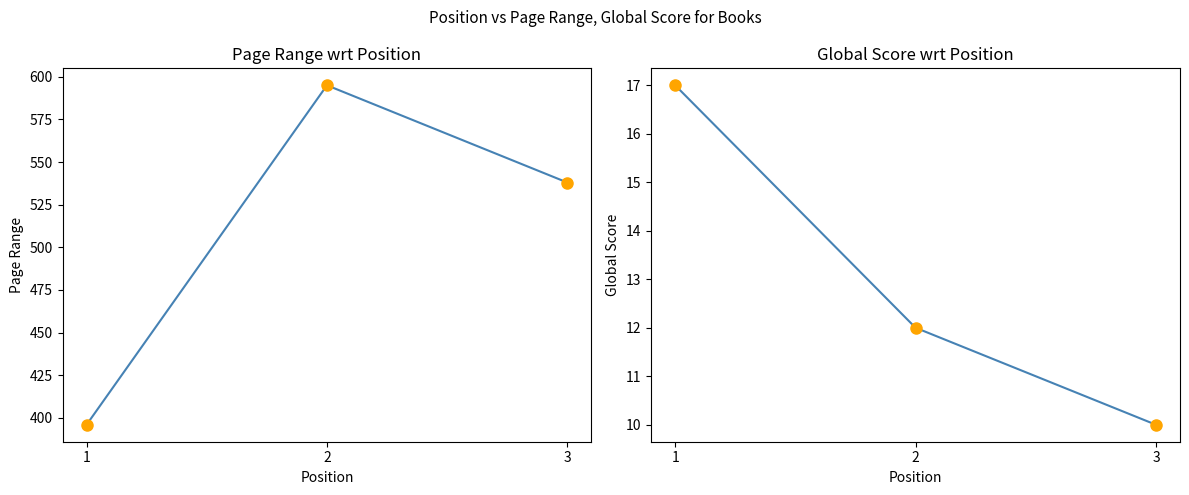

Rank the series by their maximum value, from lowest to highest.

Global Score, Page Range